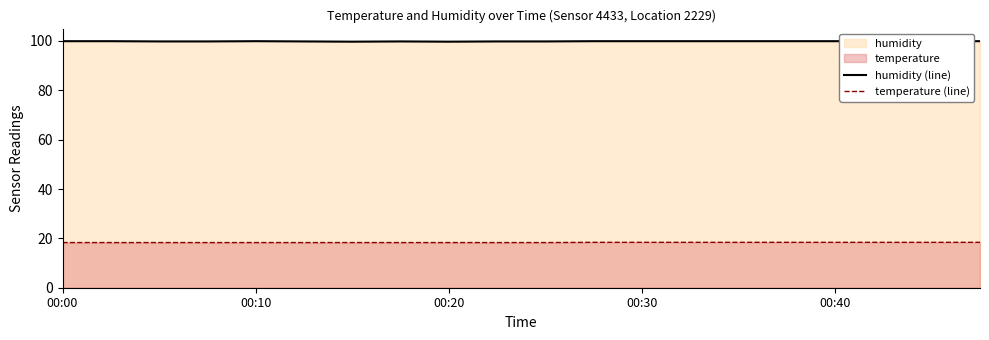

How many lines are shown in the chart?

2